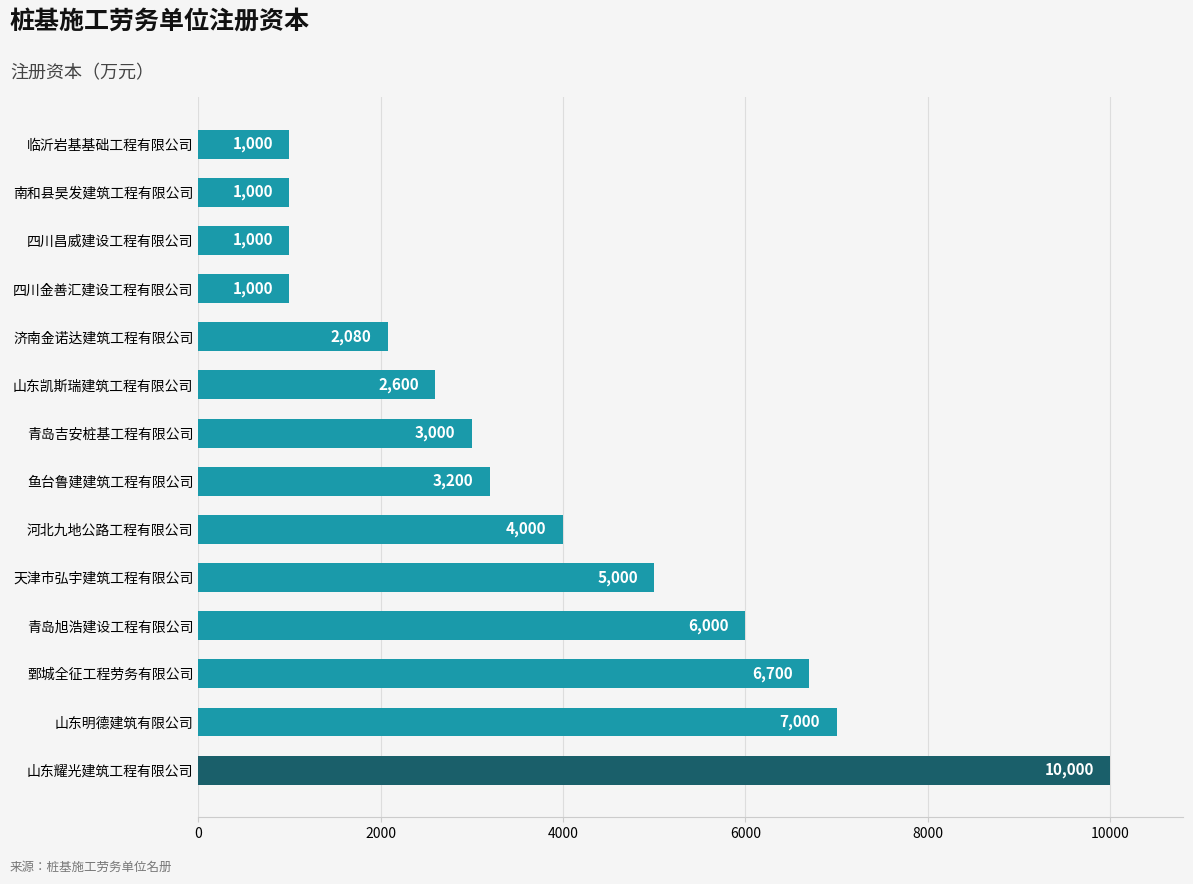

Reading bottom to top, extract all data points from this chart.

山东耀光建筑工程有限公司=10000	山东明德建筑有限公司=7000	鄄城全征工程劳务有限公司=6700	青岛旭浩建设工程有限公司=6000	天津市弘宇建筑工程有限公司=5000	河北九地公路工程有限公司=4000	鱼台鲁建建筑工程有限公司=3200	青岛吉安桩基工程有限公司=3000	山东凯斯瑞建筑工程有限公司=2600	济南金诺达建筑工程有限公司=2080	四川金善汇建设工程有限公司=1000	四川昌威建设工程有限公司=1000	南和县昊发建筑工程有限公司=1000	临沂岩基基础工程有限公司=1000